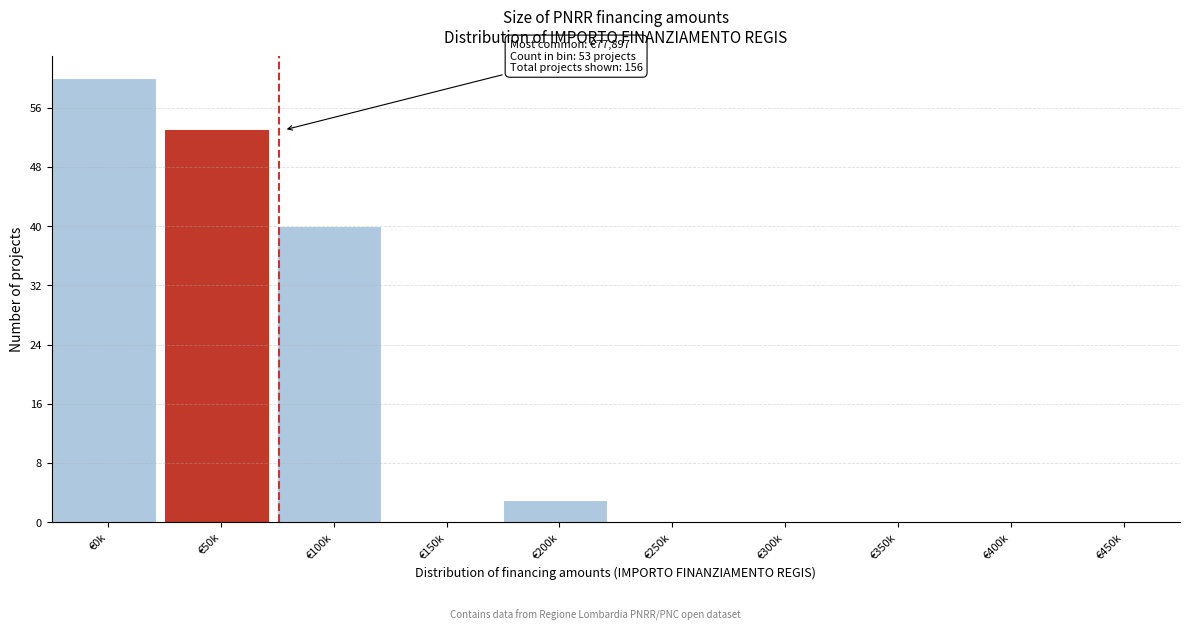

Reading left to right, transcribe all the data shown in this chart.

€0k=60	€50k=53	€100k=40	€150k=0	€200k=3	€250k=0	€300k=0	€350k=0	€400k=0	€450k=0